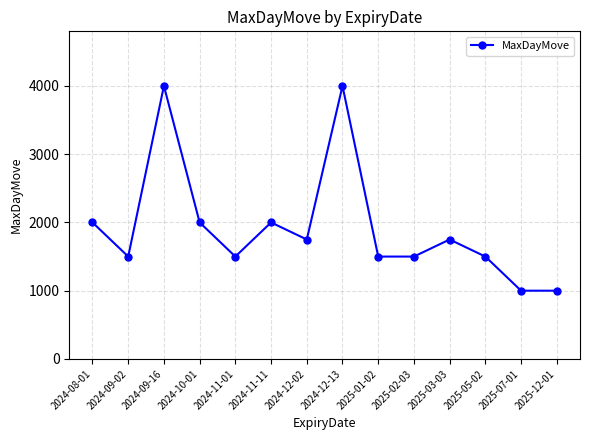

At which category does the data reach its first local peak?

2024-09-16